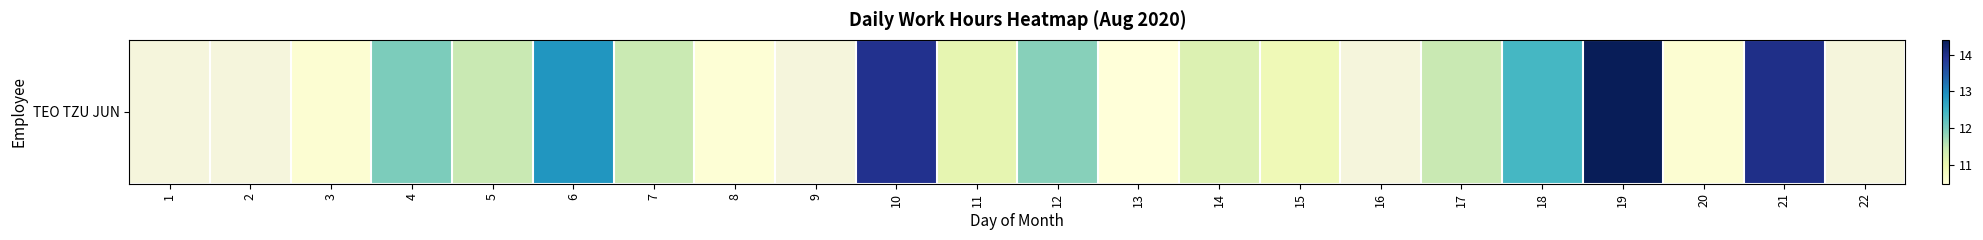

What is the sum of the values at 7 and 21?

25.4